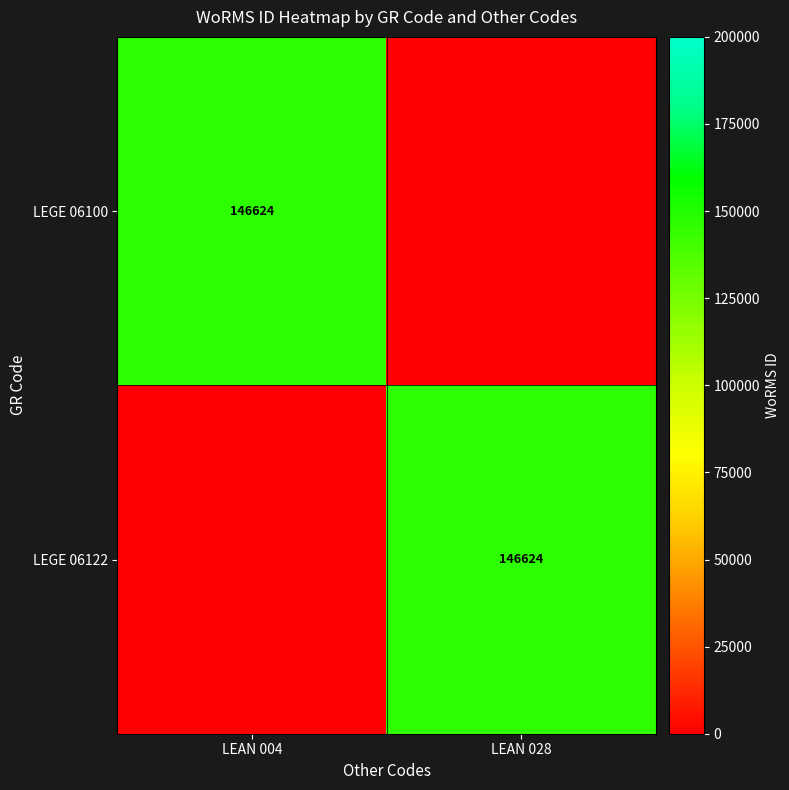

What is the total value across all series at LEAN 004?

146624